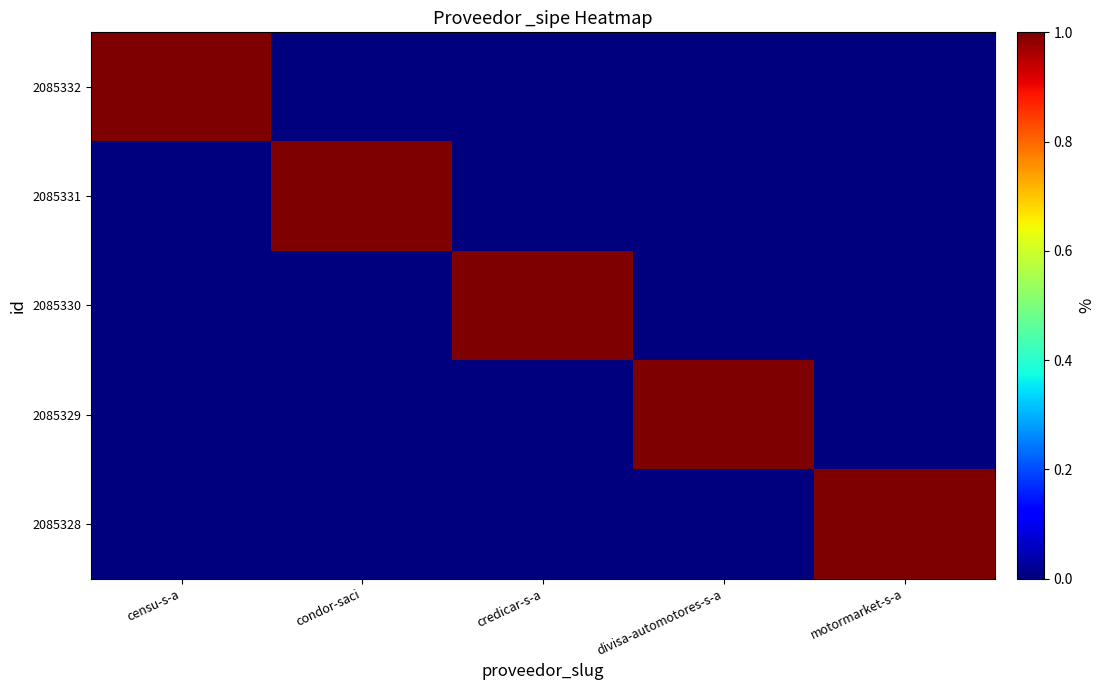

Which series has the largest range (max minus min)?

2085332